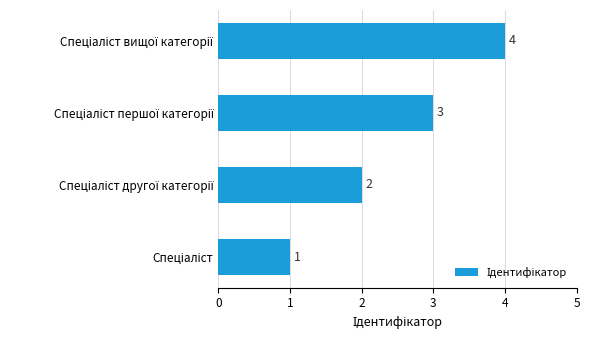

What is the difference between the maximum and minimum values?

3